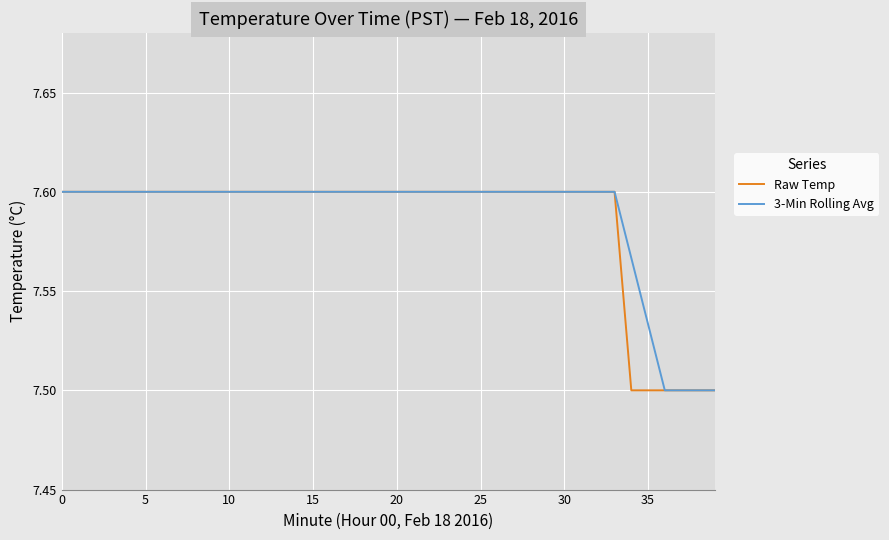

How many series are shown in this chart?

2